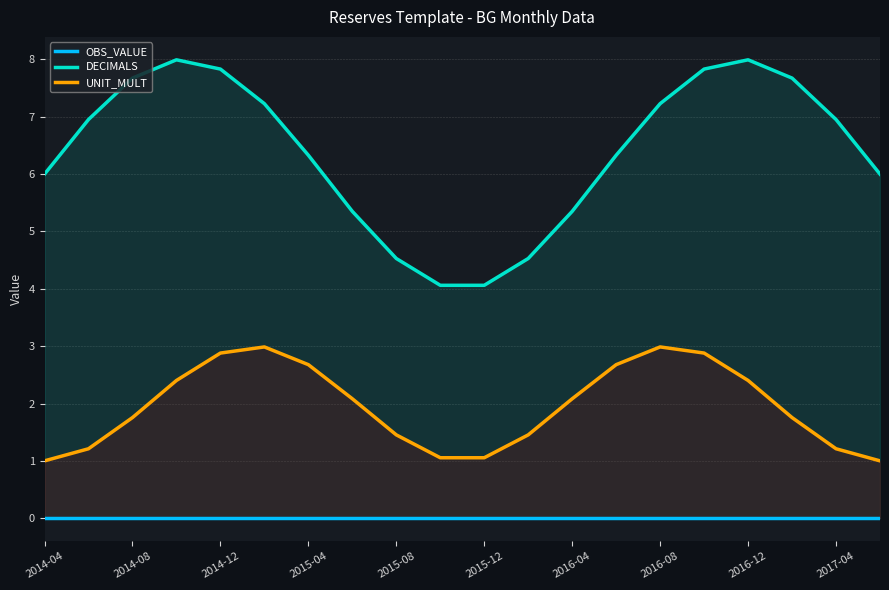

At how many categories does at least one series exceed 1?

20